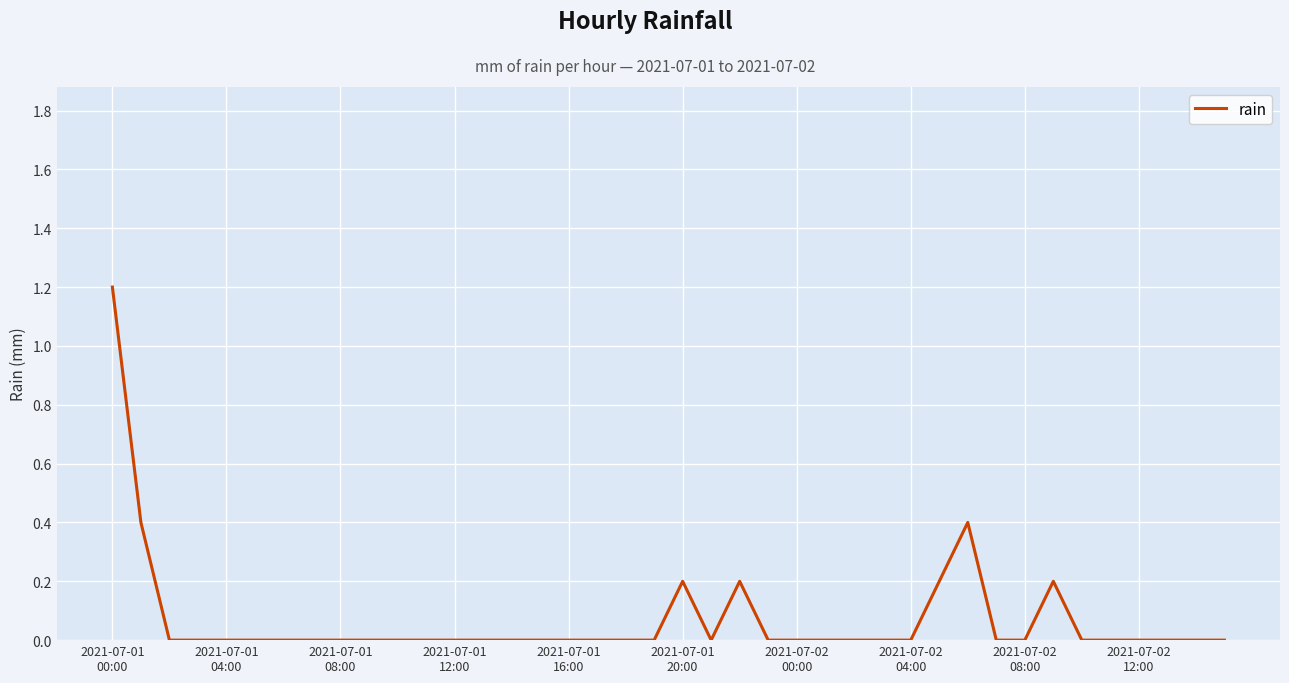

What is the maximum value shown in the chart?

1.2